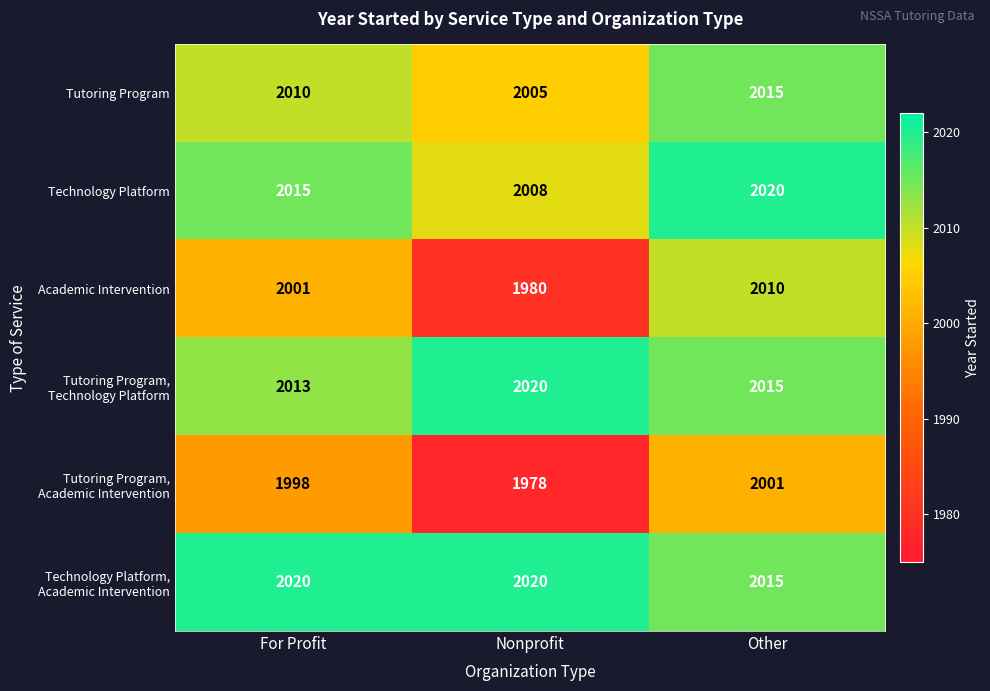

Is the value of Technology Platform at Other greater than the value of Tutoring Program at Other?

Yes